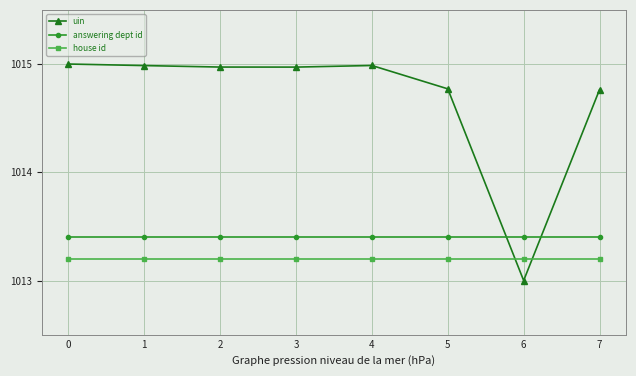

The value of house id at 5 is 1013.2. True or false?

True